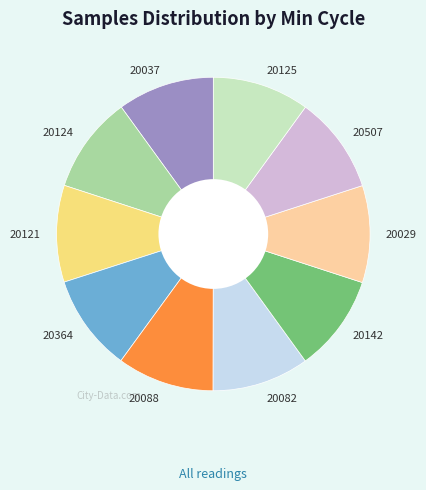

What is the ratio of the value at 20037 to the value at 20364?

1.0